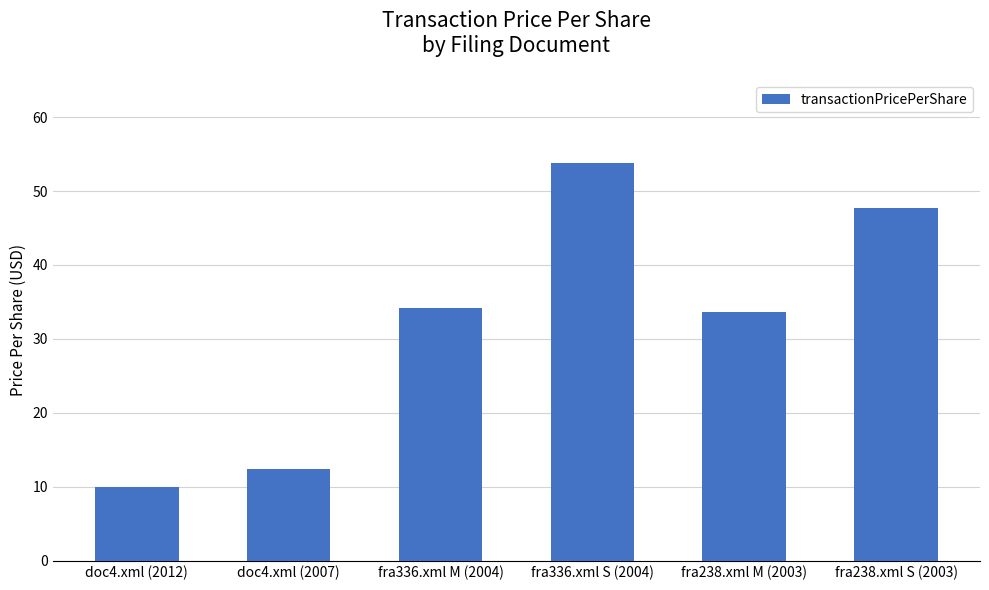

True or false: the data shows 34.8 at fra336.xml S (2004).

False